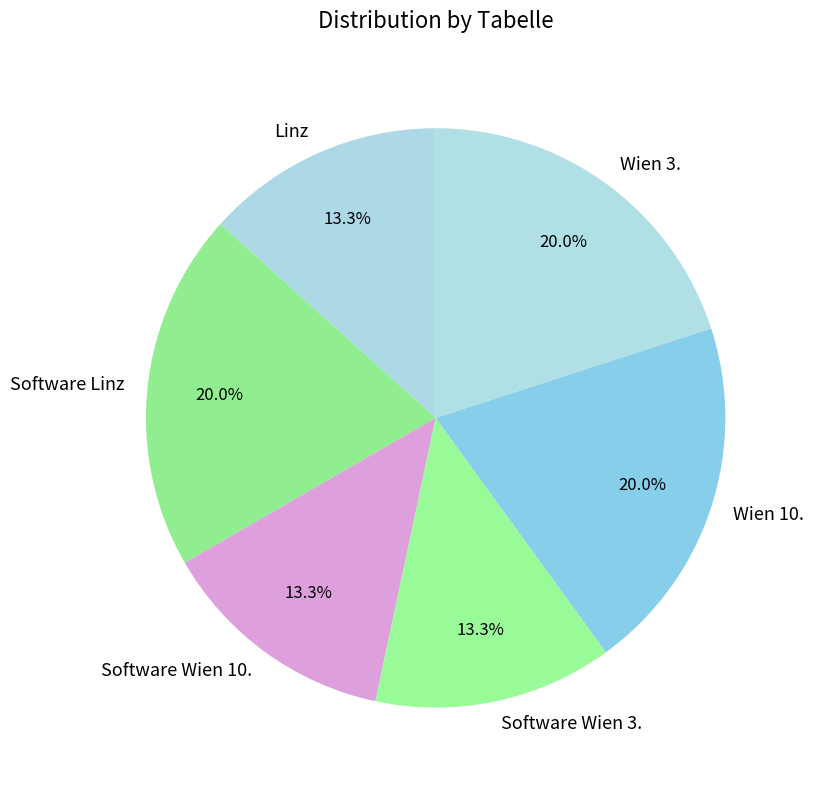

Does Linz account for over 50% of the chart?

No